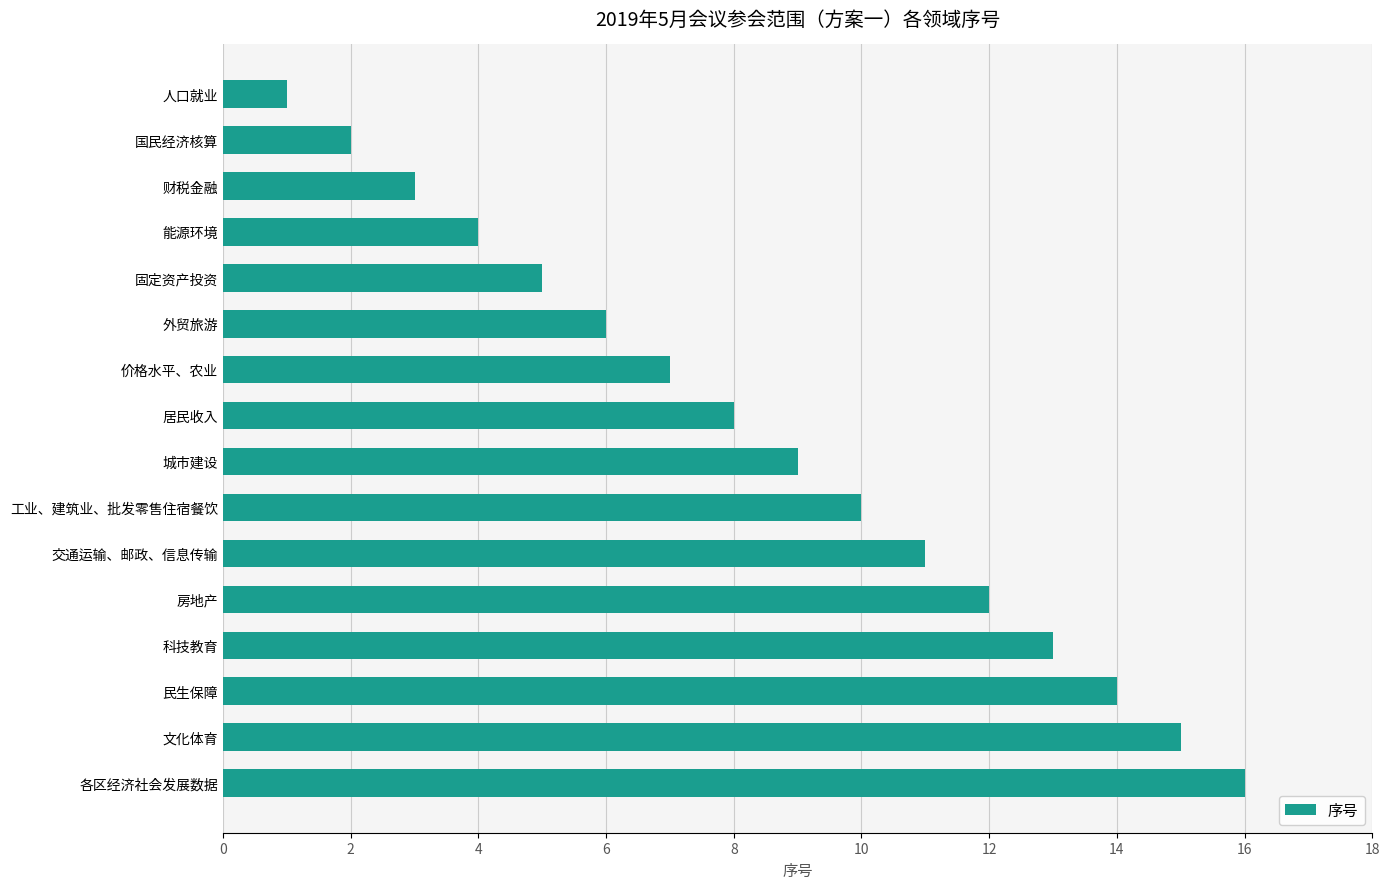

What is the label of the 11th bar from the top?

交通运输、邮政、信息传输